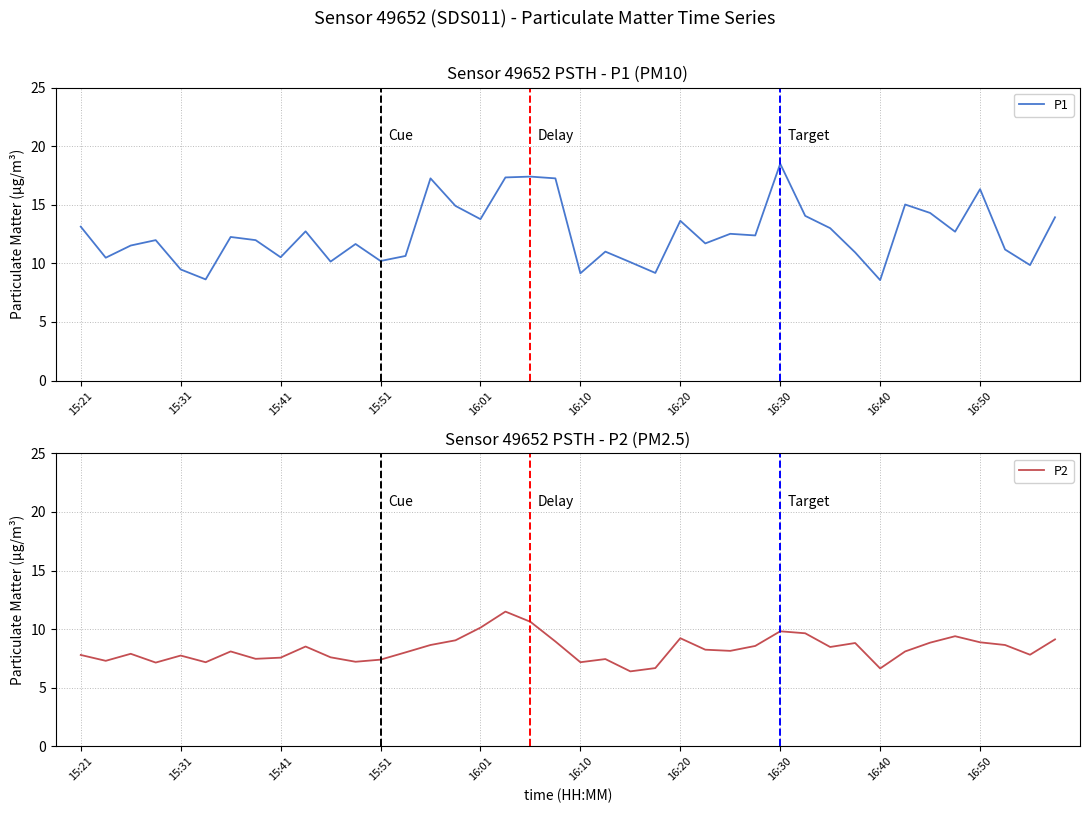

What is the difference between the second highest and second lowest values in the P2 series?

4.0